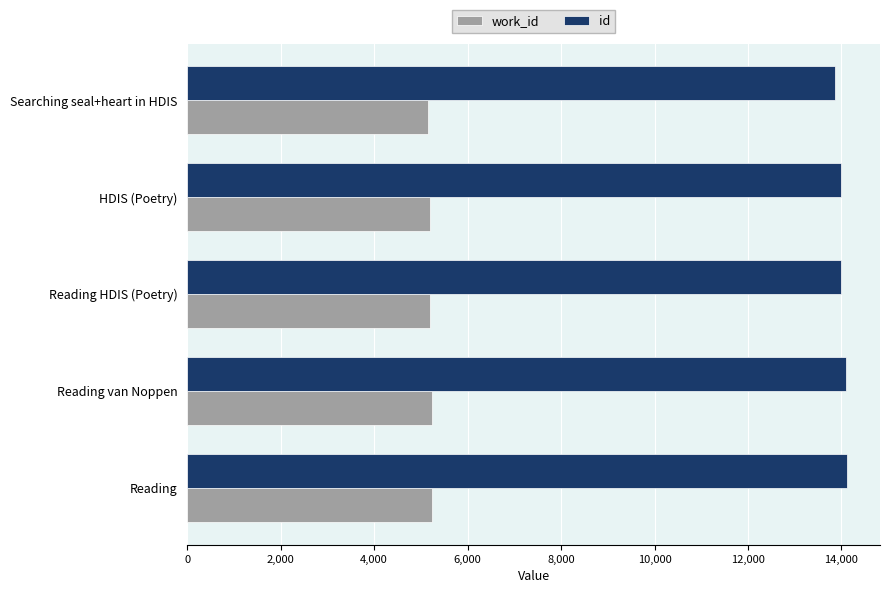

What is the sum of the id values at Reading van Noppen and Reading?

28214